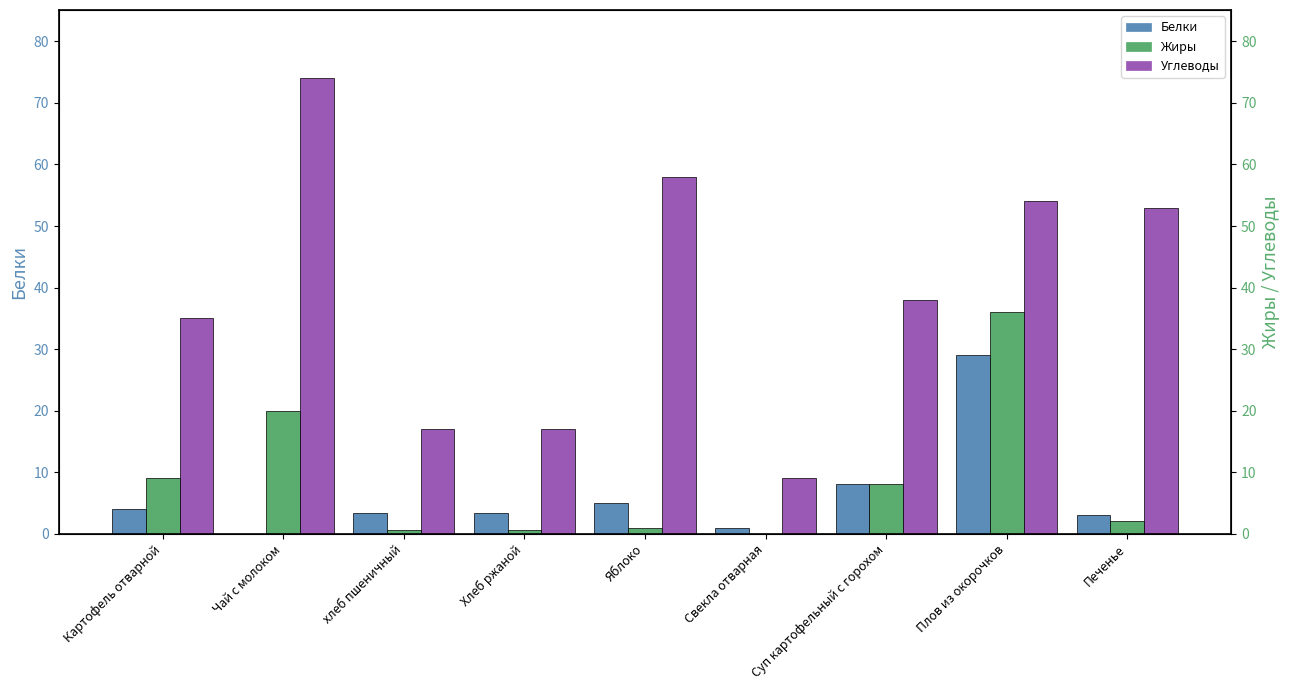

Reading left to right, what are all the values shown in this chart?

Белки: Картофель отварной=4.0	Чай с молоком=0.0	хлеб пшеничный=3.3	Хлеб ржаной=3.3	Яблоко=5.0	Свекла отварная=1.0	Суп картофельный с горохом=8.0	Плов из окорочков=29.0	Печенье=3.0
Жиры: Картофель отварной=9.0	Чай с молоком=20.0	хлеб пшеничный=0.6	Хлеб ржаной=0.6	Яблоко=1.0	Свекла отварная=0.0	Суп картофельный с горохом=8.0	Плов из окорочков=36.0	Печенье=2.0
Углеводы: Картофель отварной=35.0	Чай с молоком=74.0	хлеб пшеничный=17.0	Хлеб ржаной=17.0	Яблоко=58.0	Свекла отварная=9.0	Суп картофельный с горохом=38.0	Плов из окорочков=54.0	Печенье=53.0